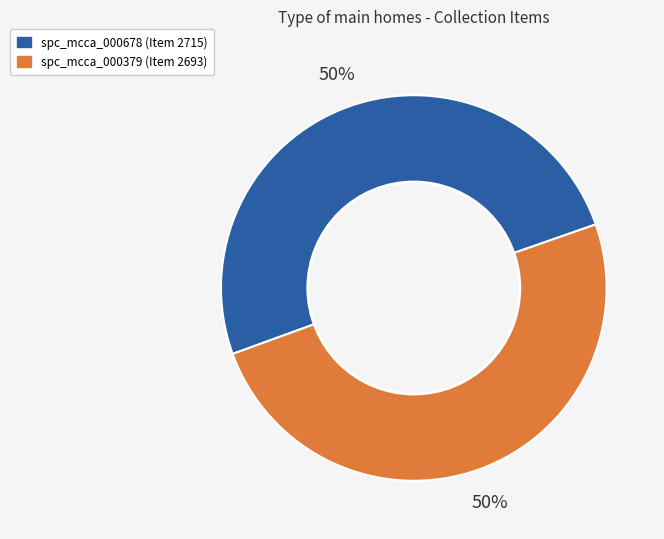

Combined, do spc_mcca_000379 and spc_mcca_000678 account for over 50%?

Yes